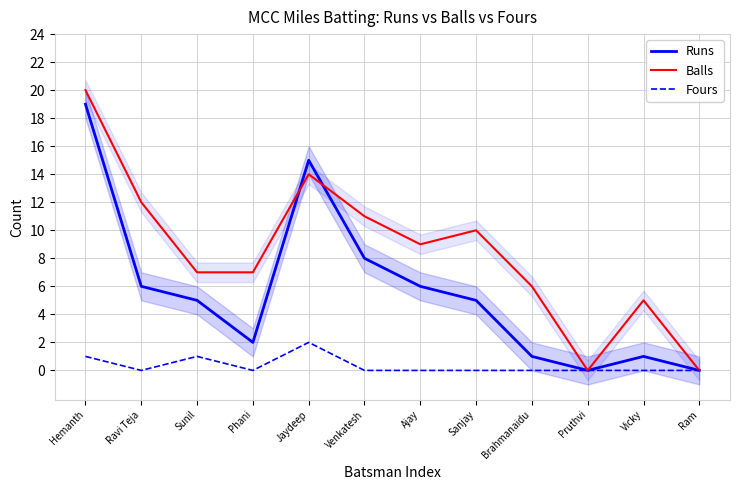

Reading left to right, transcribe all the data shown in this chart.

Runs: 19	6	5	2	15	8	6	5	1	0	1	0
Balls: 20	12	7	7	14	11	9	10	6	0	5	0
Fours: 1	0	1	0	2	0	0	0	0	0	0	0